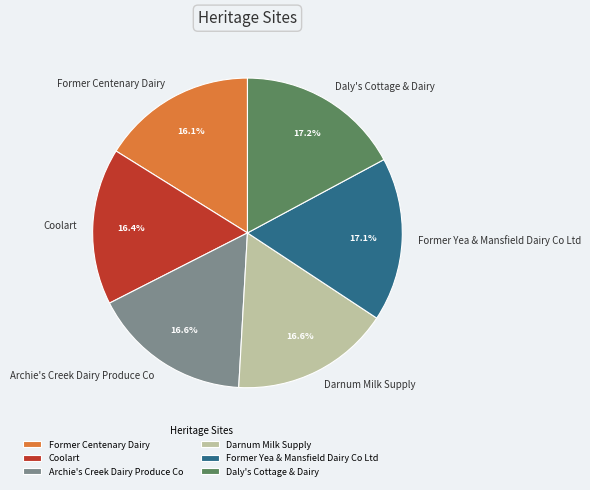

Is it true that Darnum Milk Supply is 17% of the pie?

True